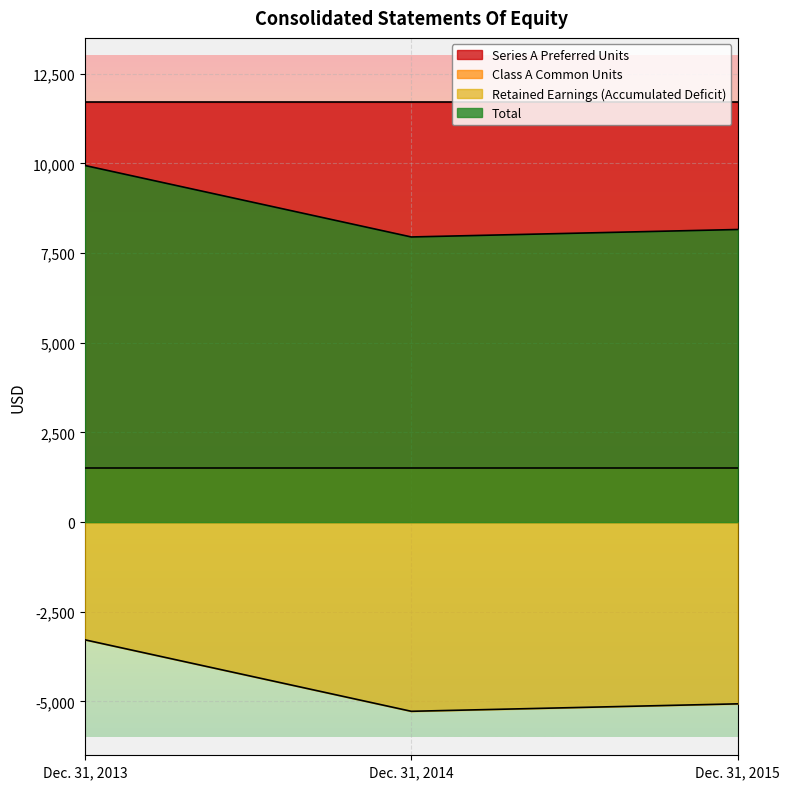

Where is Total nearest to the value 8946?

Dec. 31, 2015